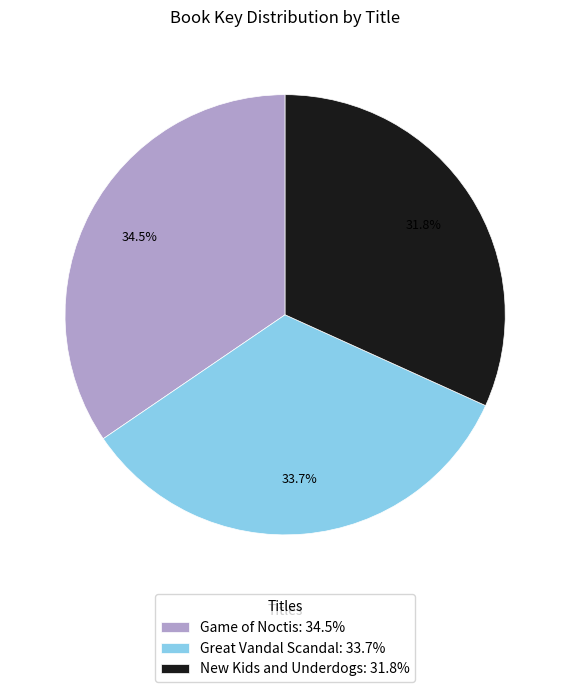

Is Game of Noctis the majority of the pie?

No